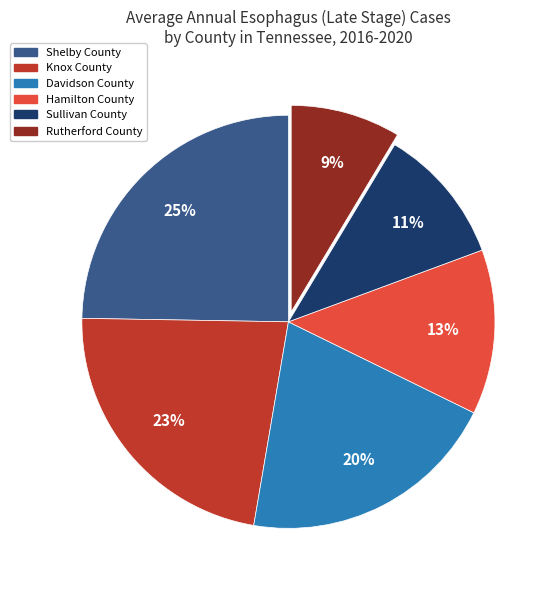

Is it true that Hamilton County is 3% of the pie?

False